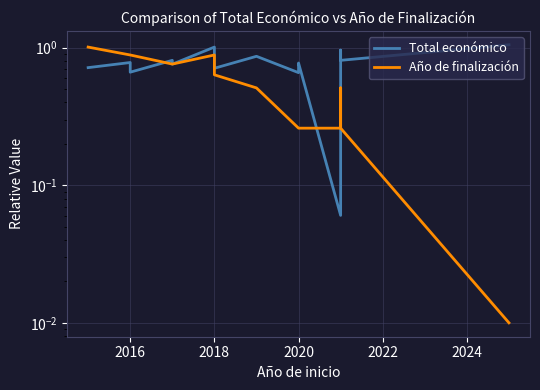

How many lines are shown in the chart?

2